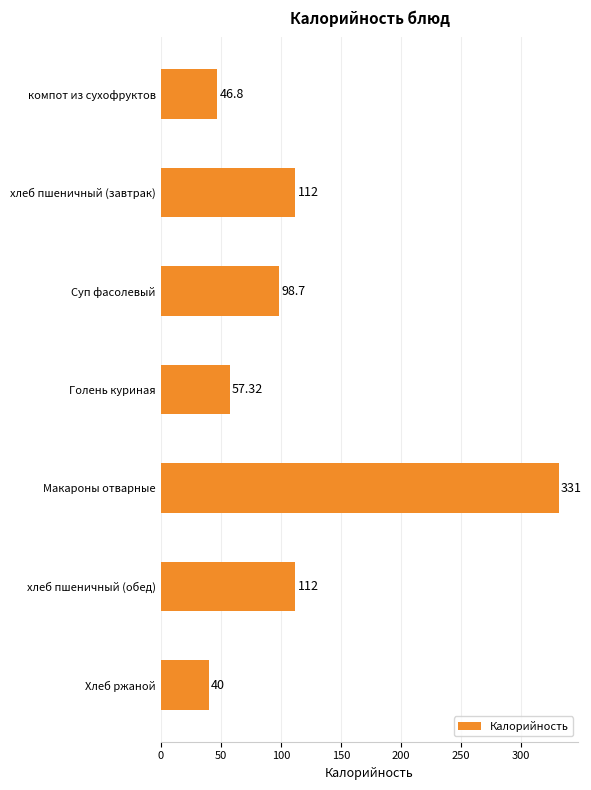

What is the difference between the maximum and minimum values?

291.0